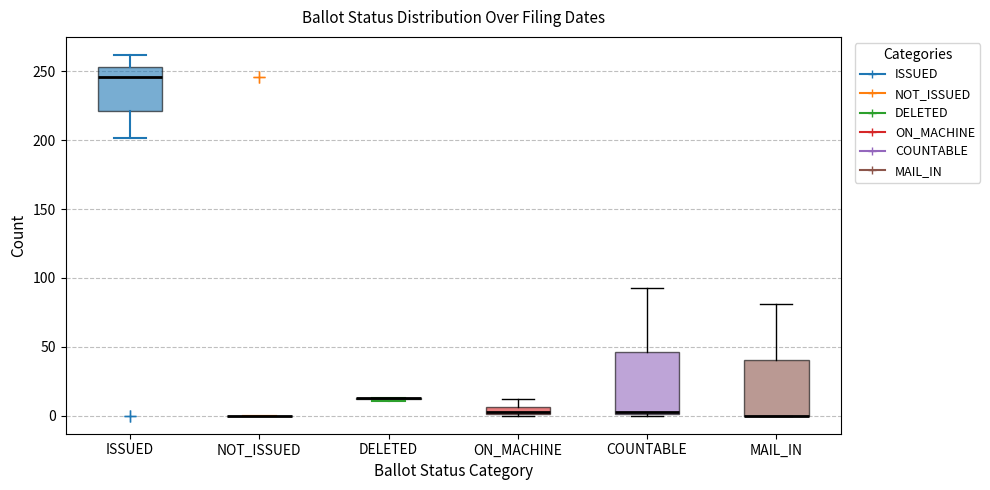

Where is the lower edge of the box for MAIL_IN on the y-axis? The values are not printed on the chart, so give them approximately, as read against the axis.

0